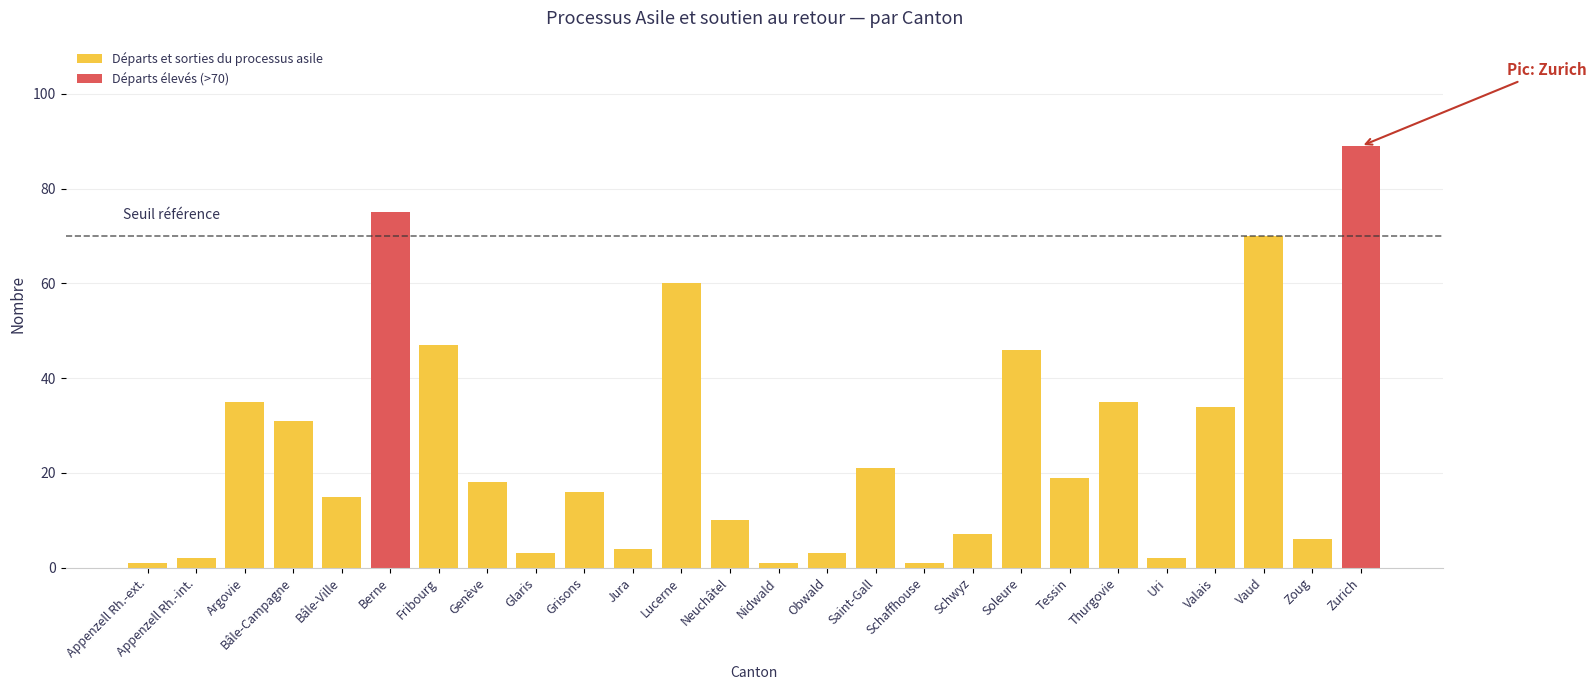

At how many categories does at least one series exceed 72?

2